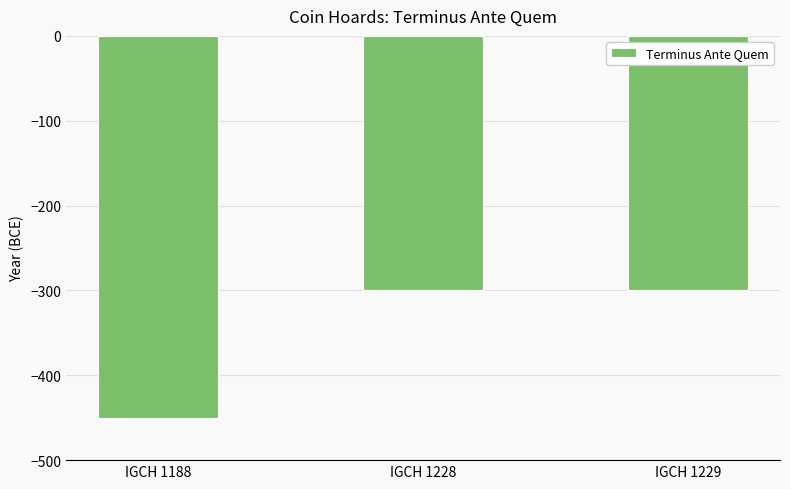

How many series are shown in this chart?

1